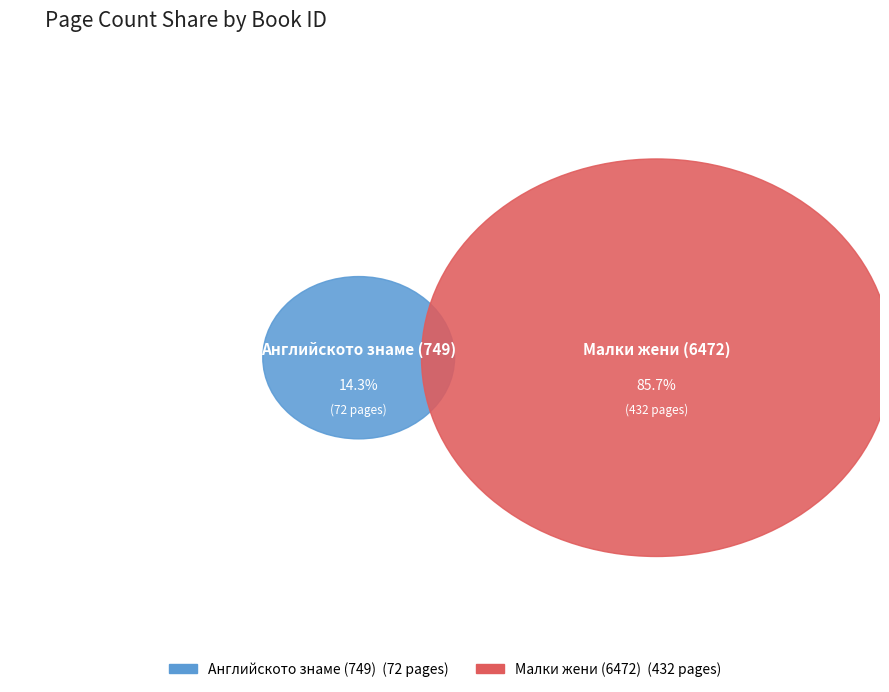

True or false: 749 accounts for 1% of the total.

False